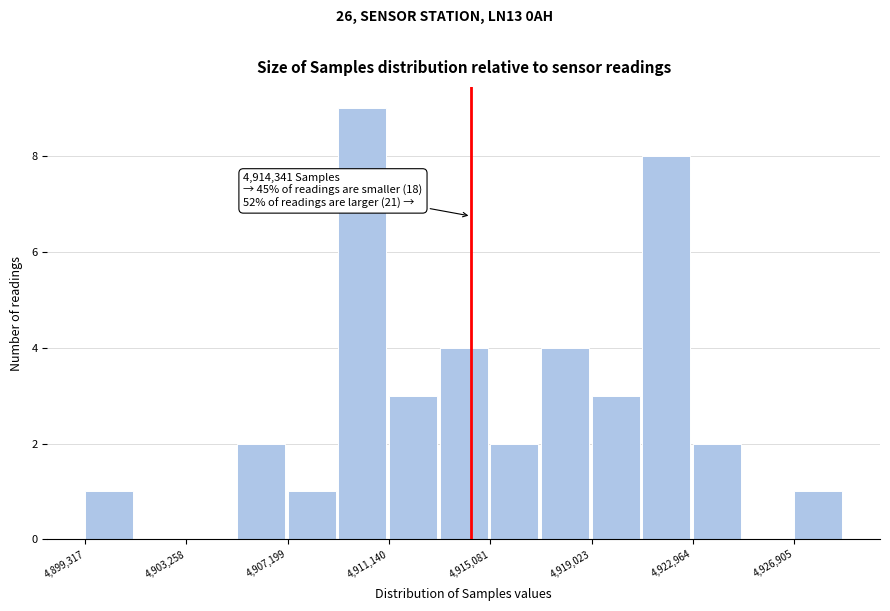

Read against the x-axis, roughly where is the centre of the tallest bar?

4910000